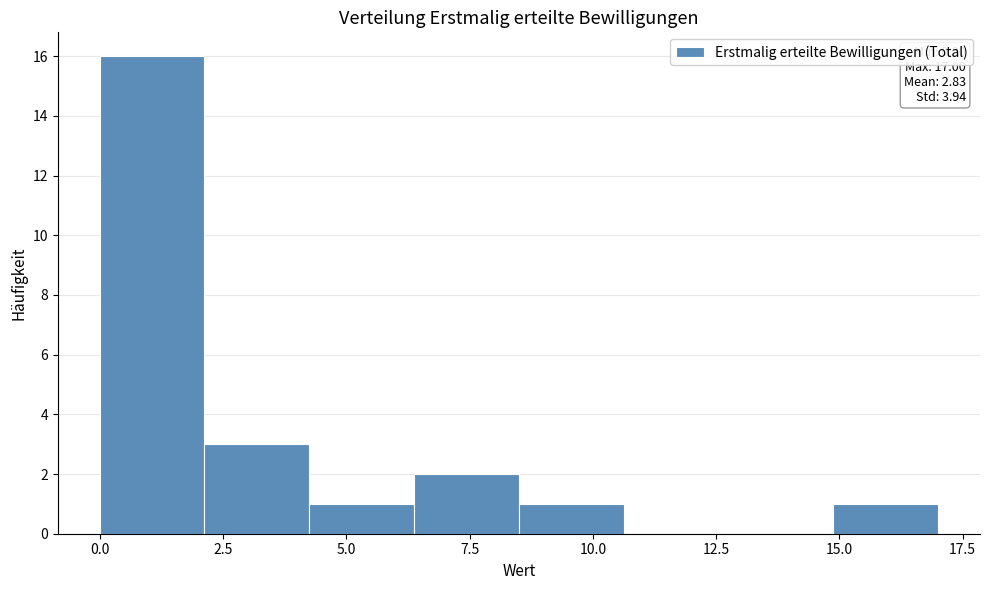

Over which range of the x-axis is the bar tallest?

0.0 to 2.0